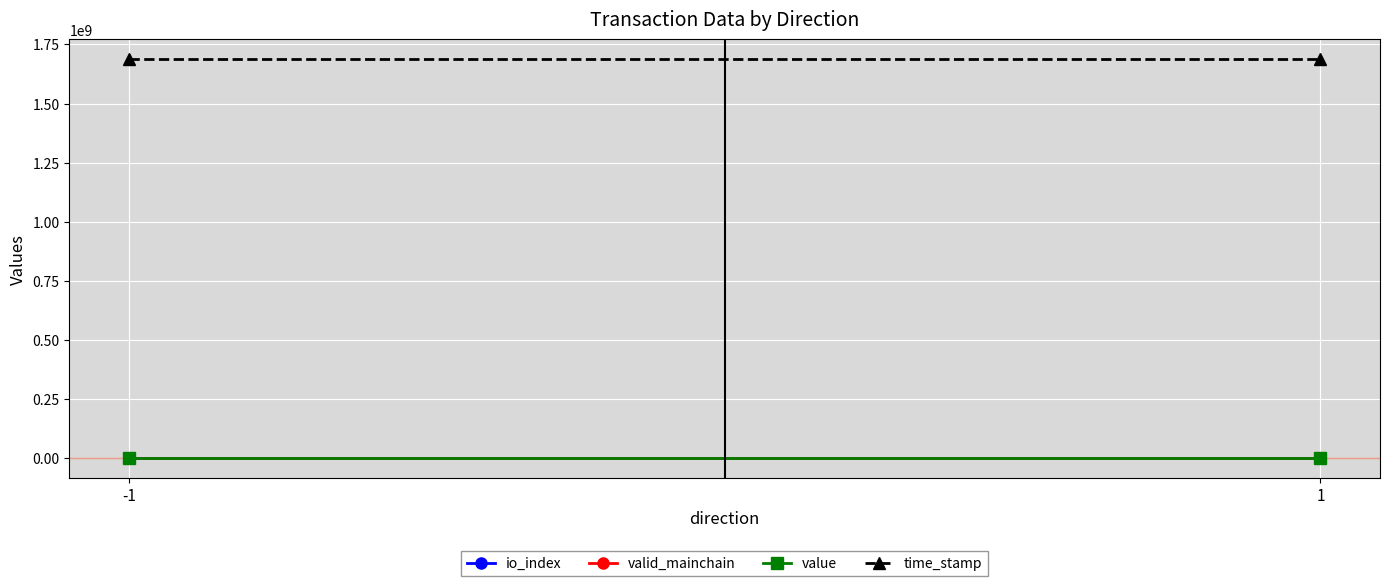

At which category is the sum across all series the highest?

-1